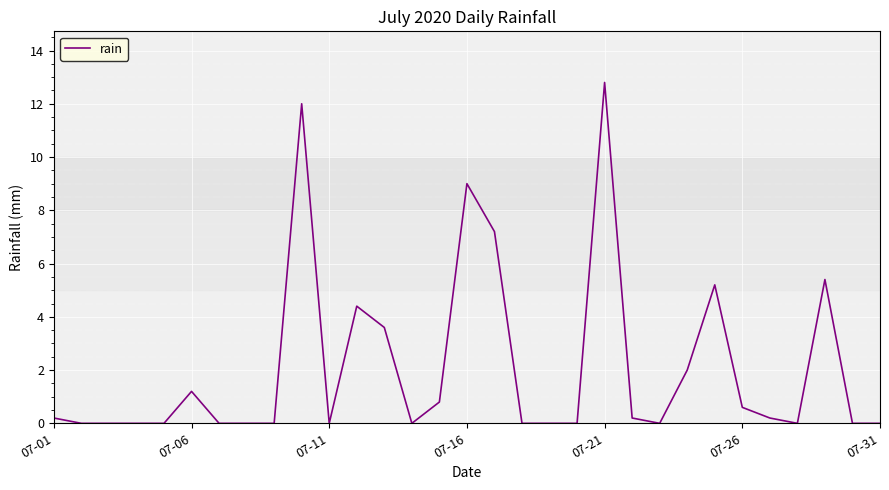

What is the maximum value shown in the chart?

12.8